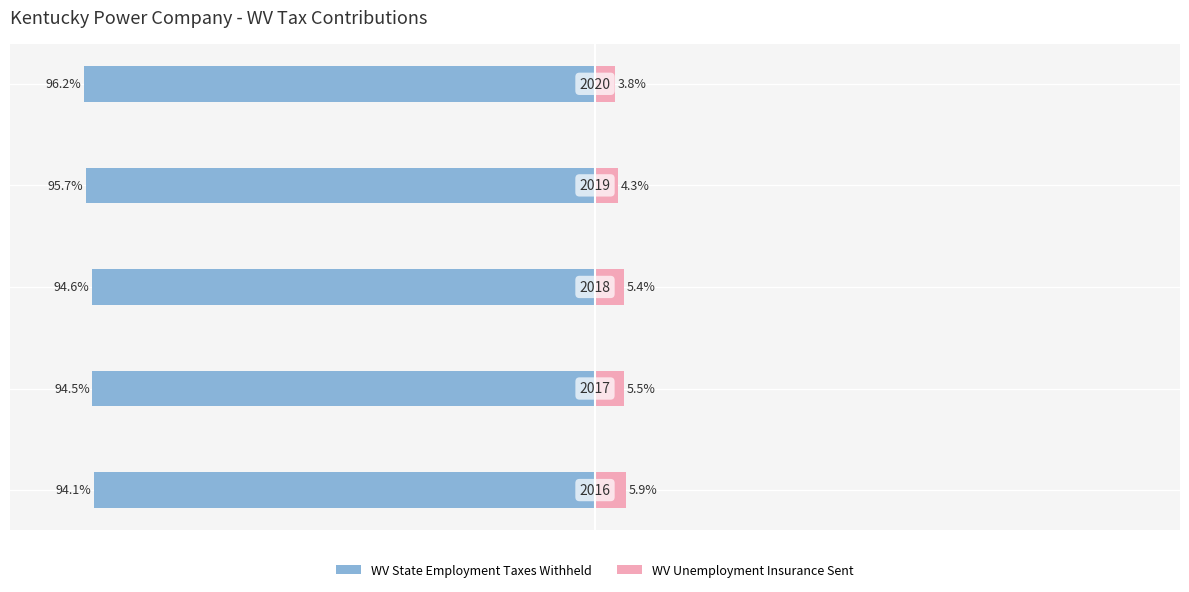

True or false: WV Unemployment Insurance Sent has a value of 9.5 at 2.

False